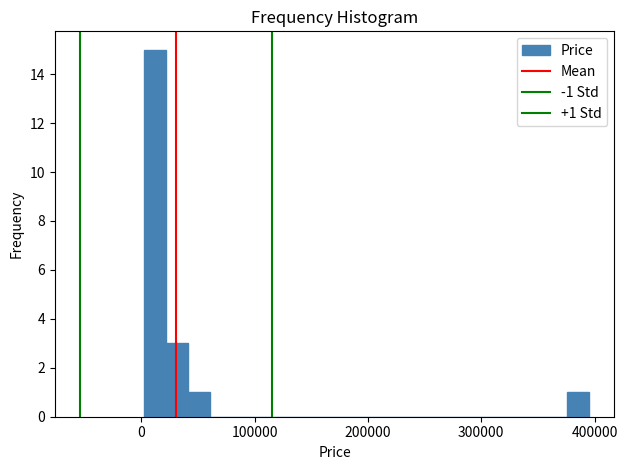

Around what value on the x-axis is the tallest bar? Give the approximate position of its centre, as read against the axis.

10000